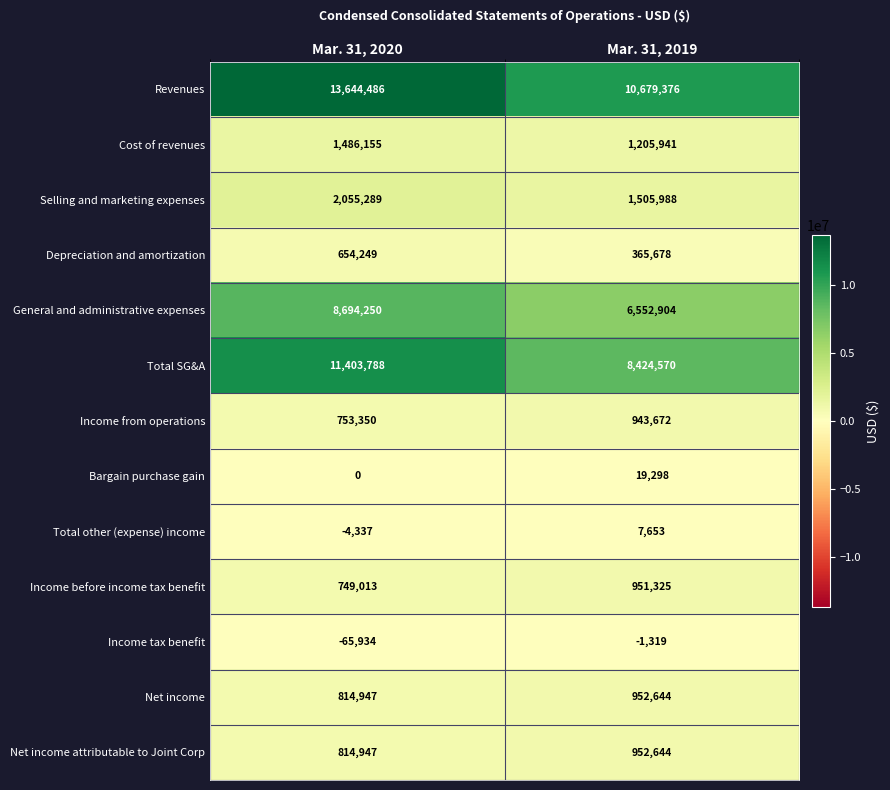

True or false: Income tax benefit has a value of -2164 at Mar. 31, 2019.

False